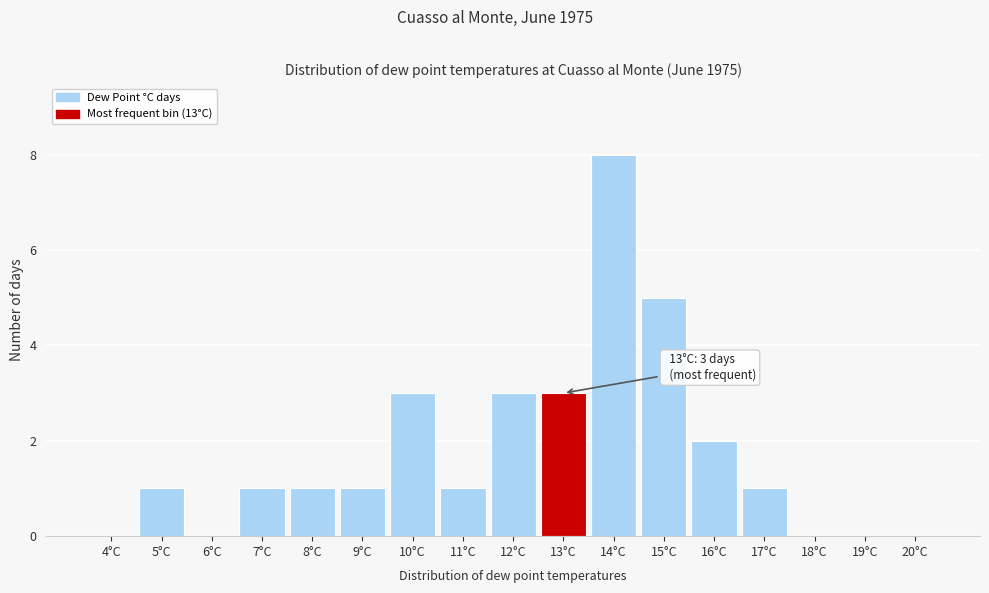

Reading right to left, list all the values displayed in this chart.

20°C=0	19°C=0	18°C=0	17°C=1	16°C=2	15°C=5	14°C=8	13°C=3	12°C=3	11°C=1	10°C=3	9°C=1	8°C=1	7°C=1	6°C=0	5°C=1	4°C=0